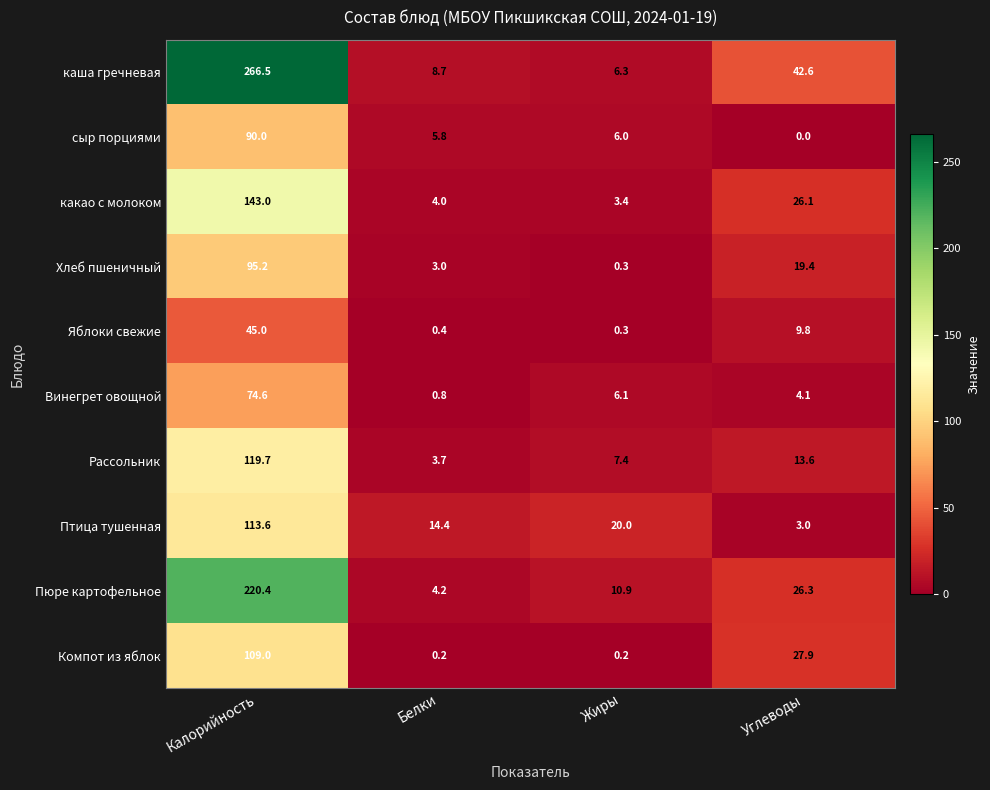

True or false: Рассольник has a value of 21.5 at Углеводы.

False